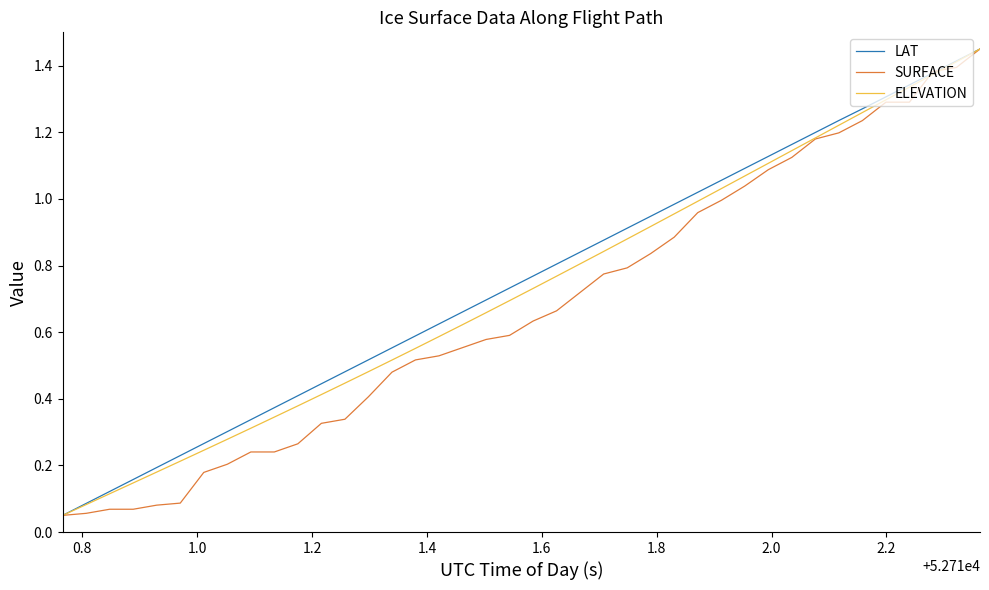

What are all the series names shown in the legend?

LAT, SURFACE, ELEVATION